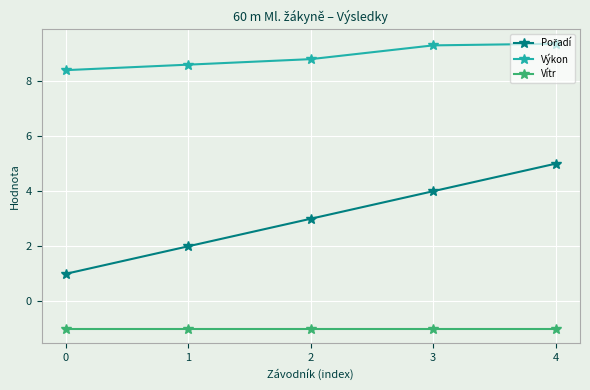

Which series has the largest total across all categories?

Výkon